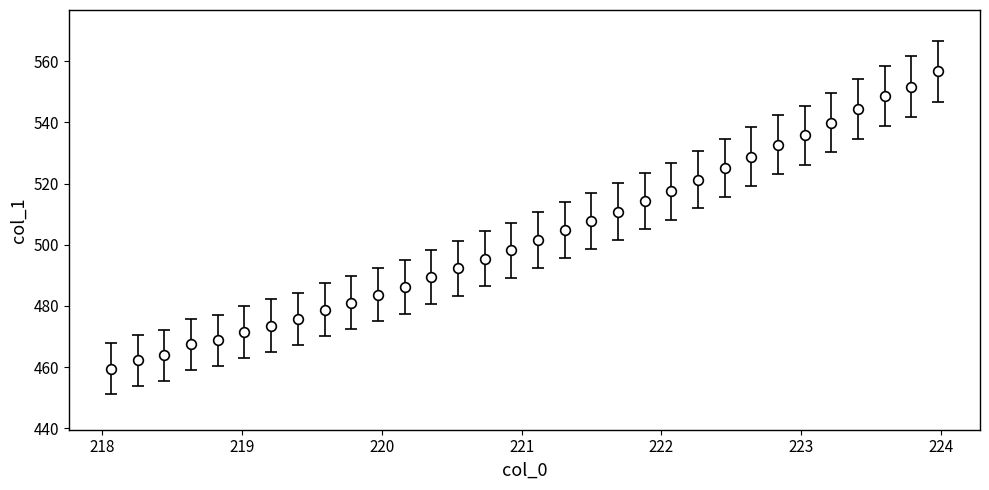

What is the difference between the maximum and minimum values?

97.2